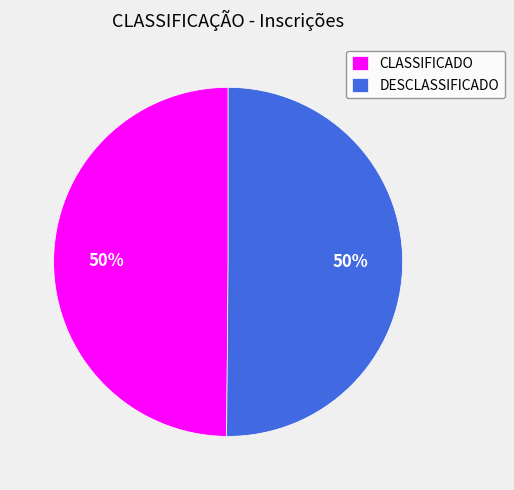

To the nearest percent, what percentage of the pie is DESCLASSIFICADO?

50%